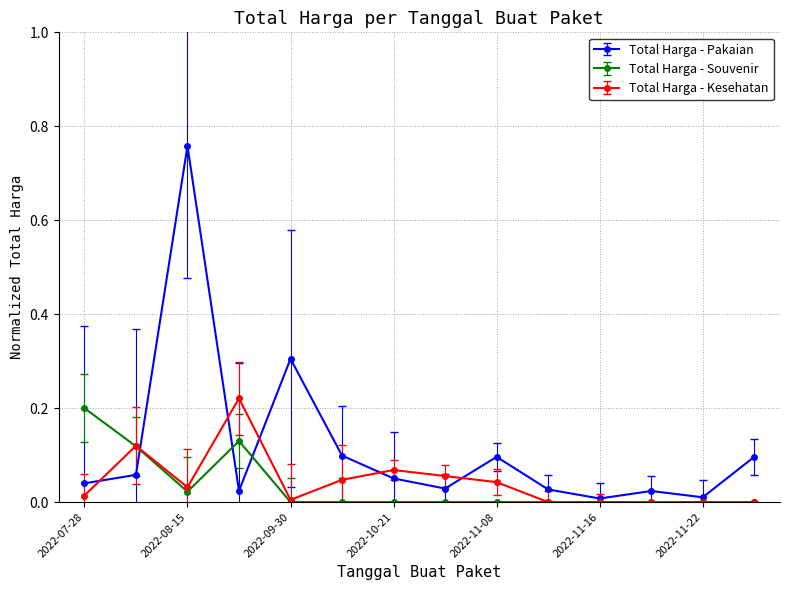

What are all the series names shown in the legend?

Total Harga - Pakaian, Total Harga - Souvenir, Total Harga - Kesehatan